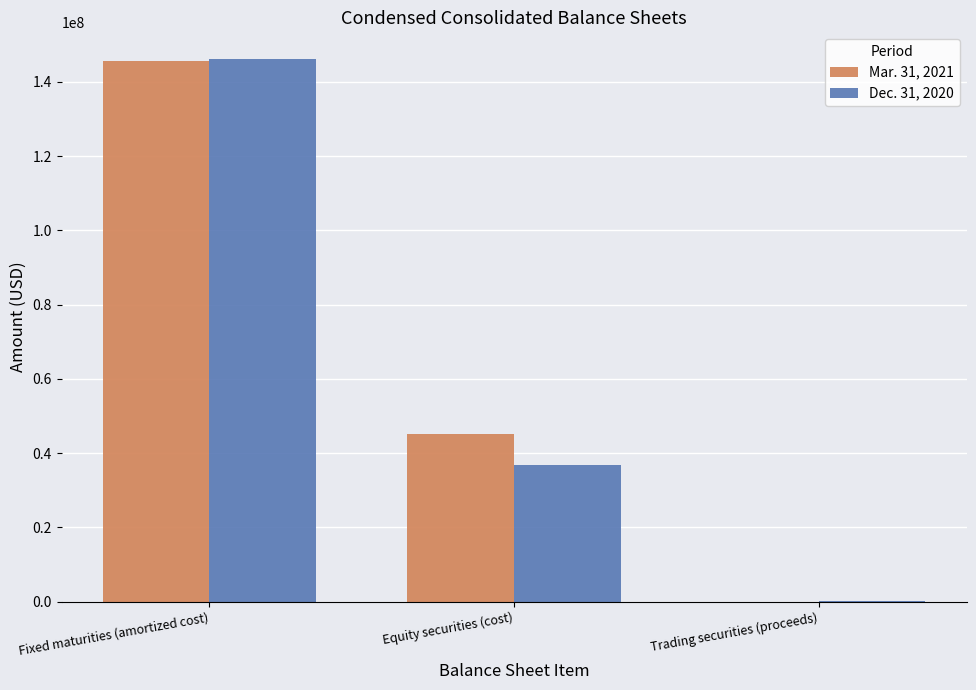

Which series has the widest spread of values?

Dec. 31, 2020